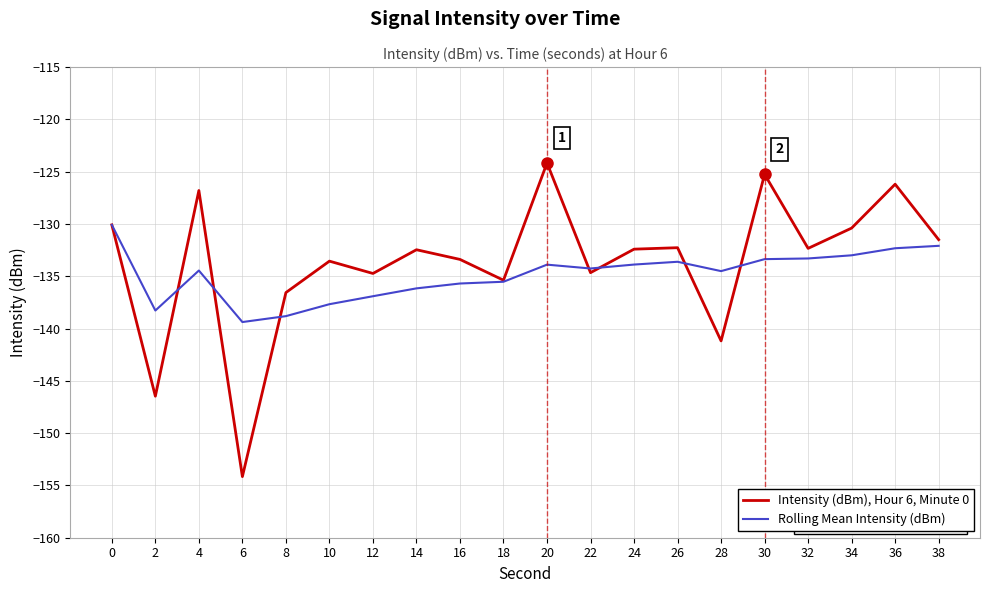

What is the spread (max minus min) of values at 26?

1.3